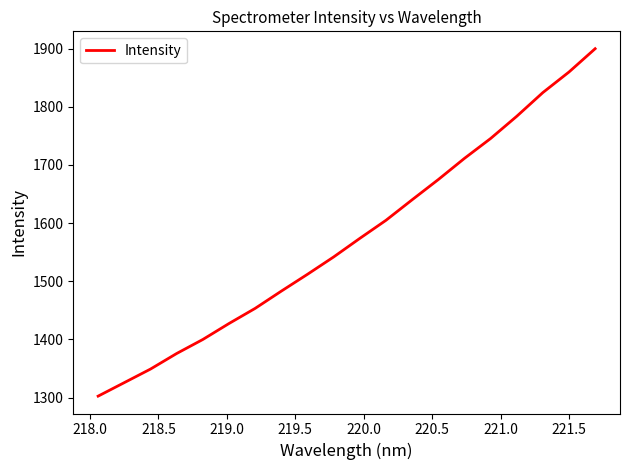

What is the average value?

1574.5